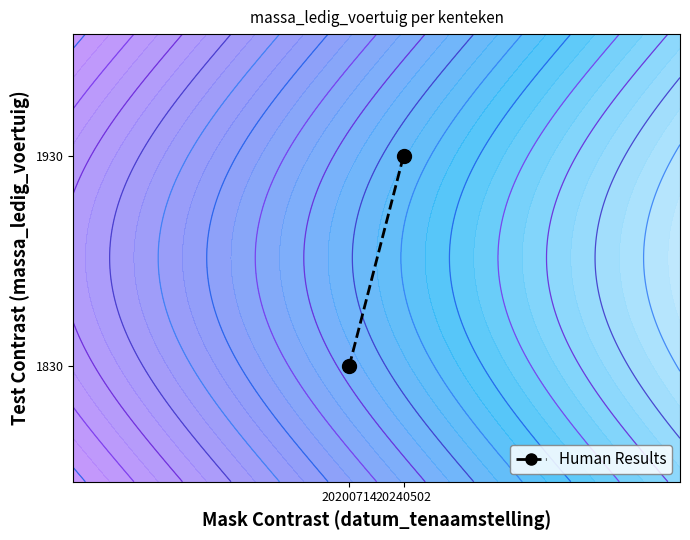

What is the sum of the values at 20240502 and 20200714?

3760